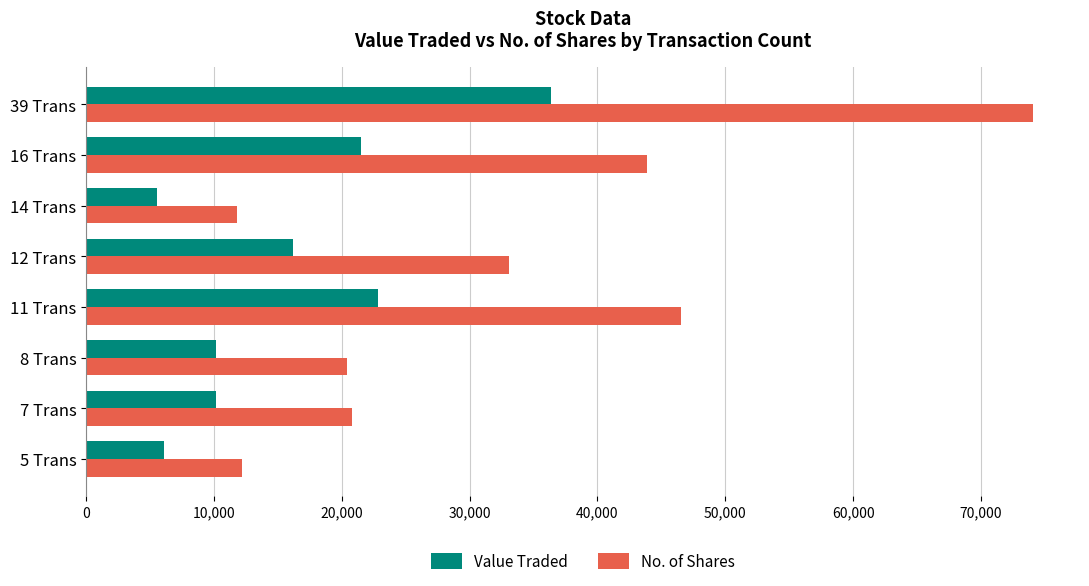

What is the difference between the maximum and minimum values in the Value Traded series?

30830